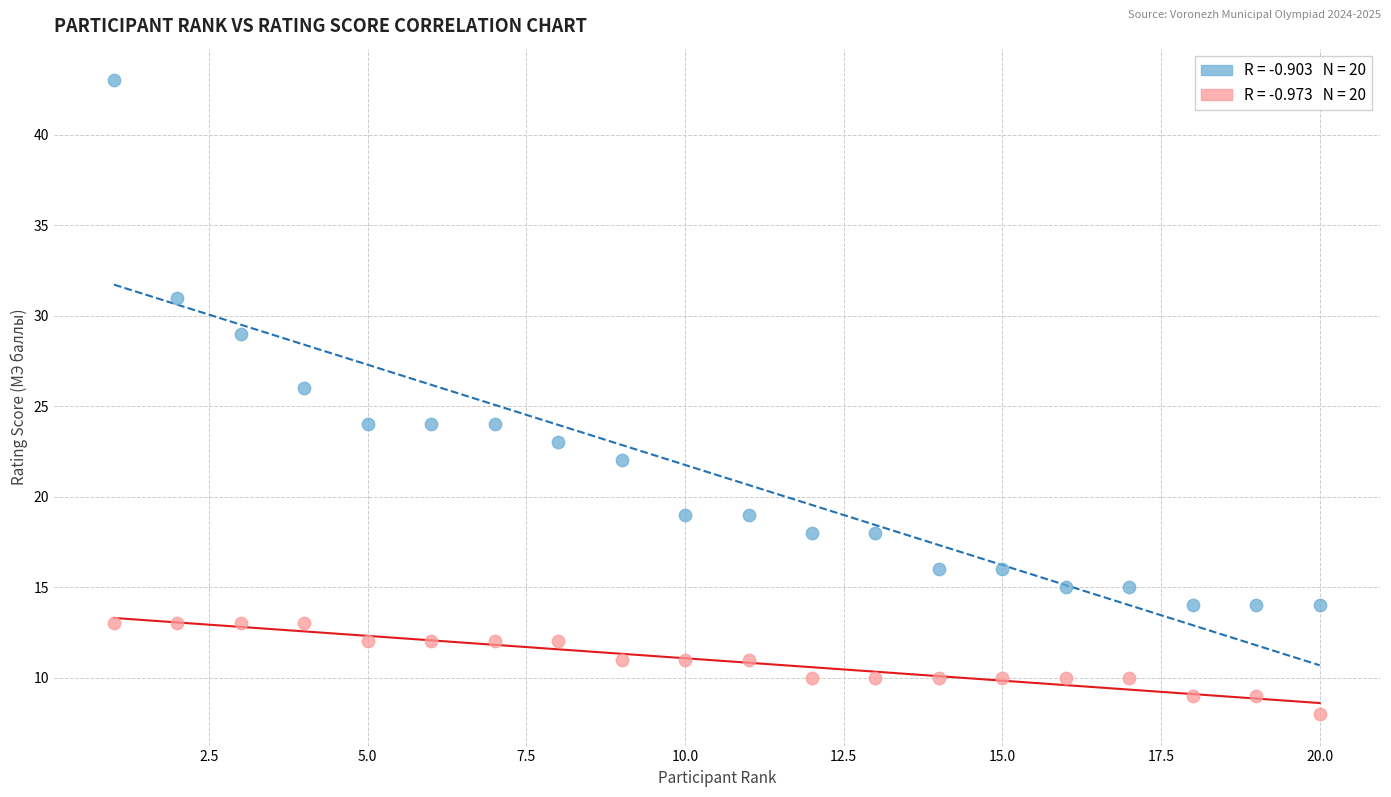

Across all data points, what is the range of X values (max minus min)?

19